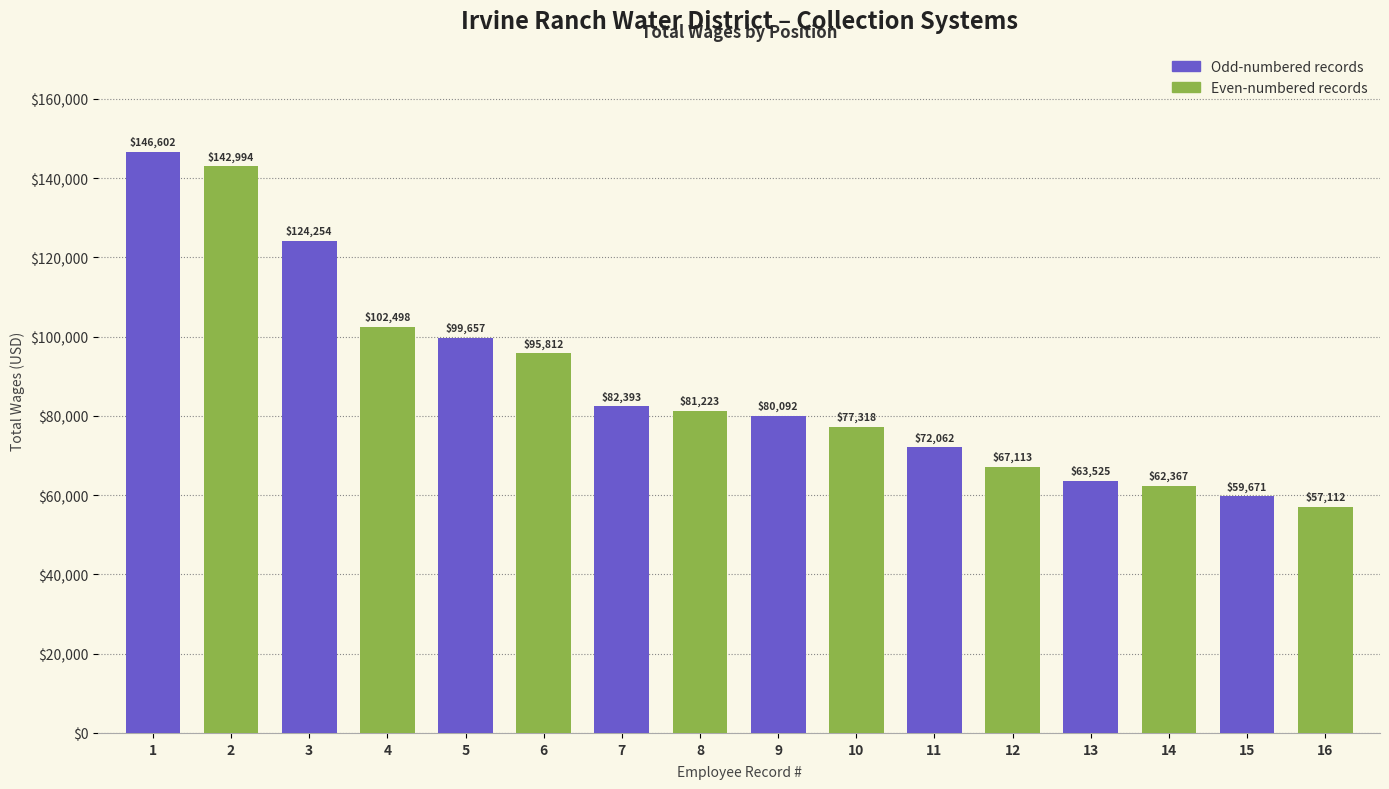

Reading left to right, list all the values displayed in this chart.

1=146602	2=142994	3=124254	4=102498	5=99657	6=95812	7=82393	8=81223	9=80092	10=77318	11=72062	12=67113	13=63525	14=62367	15=59671	16=57112